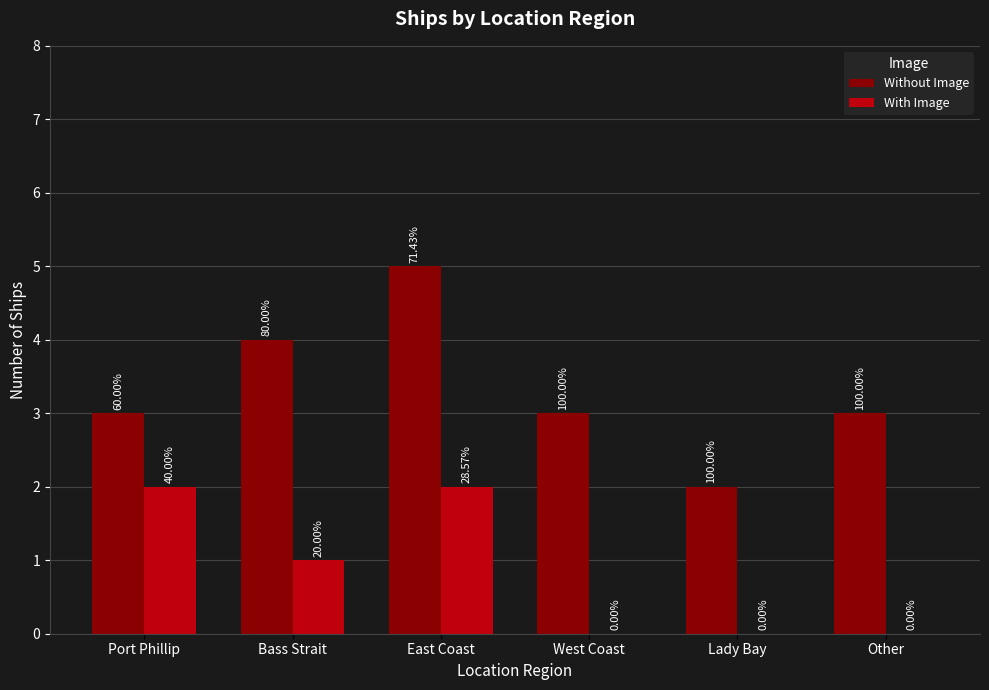

What is the minimum value for Without Image?

2